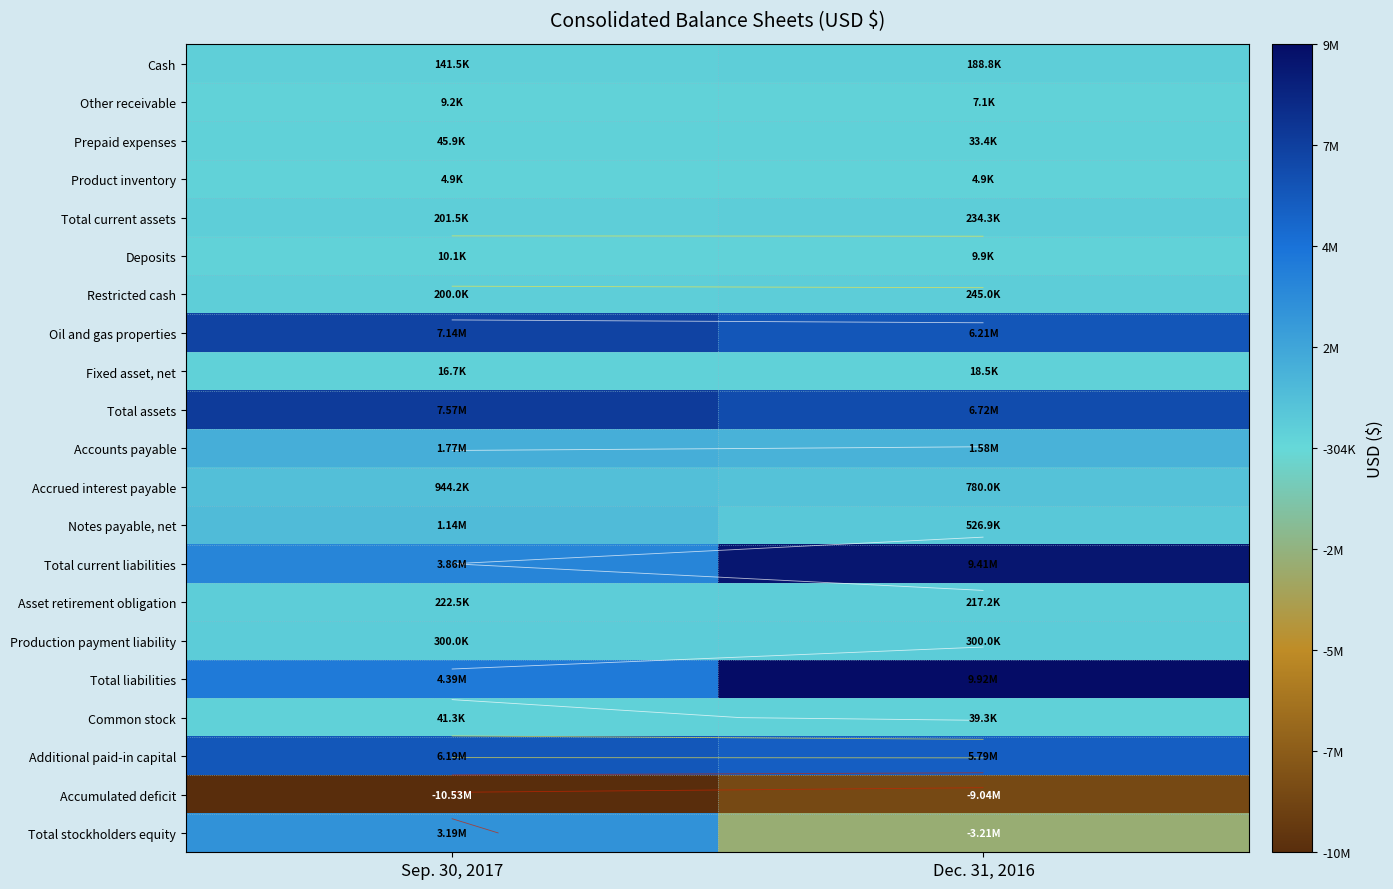

Which series changed the most between Sep. 30, 2017 and Dec. 31, 2016?

Total stockholders equity